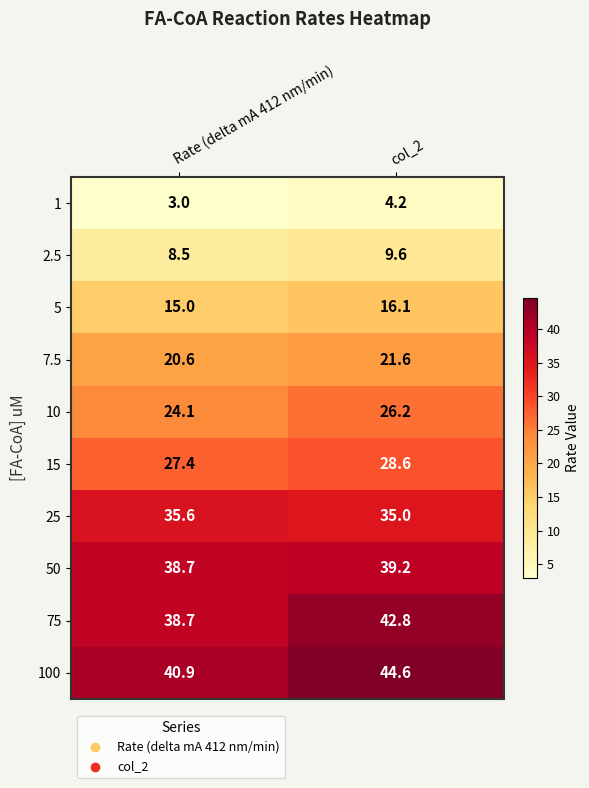

Which series has the largest range (max minus min)?

75